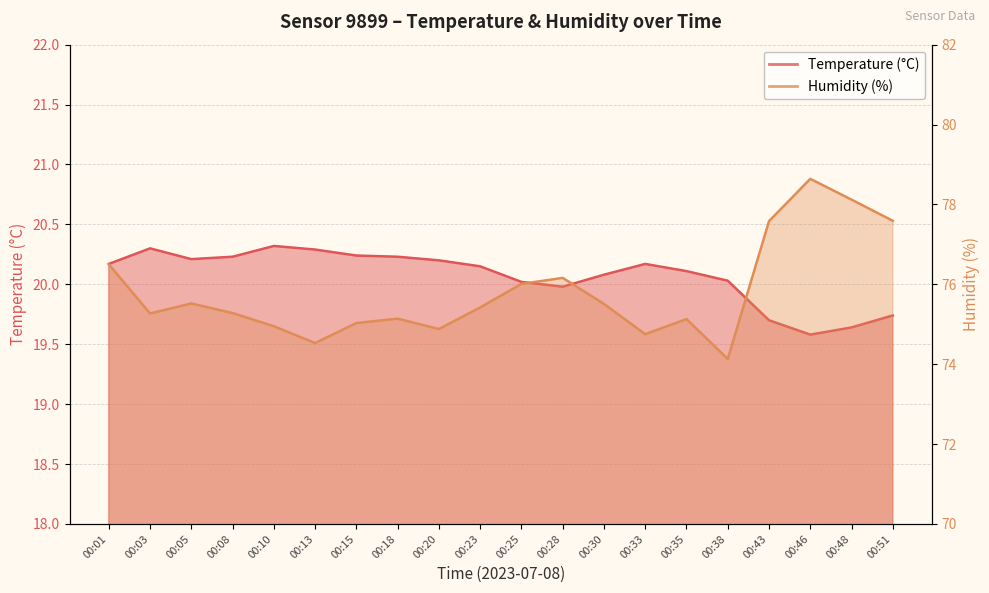

What is the value of the Temperature (°C) point at the 3rd from the left?

20.2